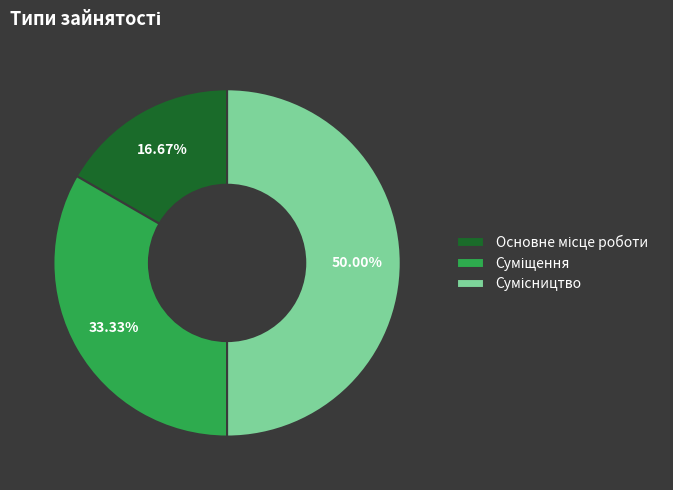

Is the sum of Суміщення and Сумісництво greater than half?

Yes